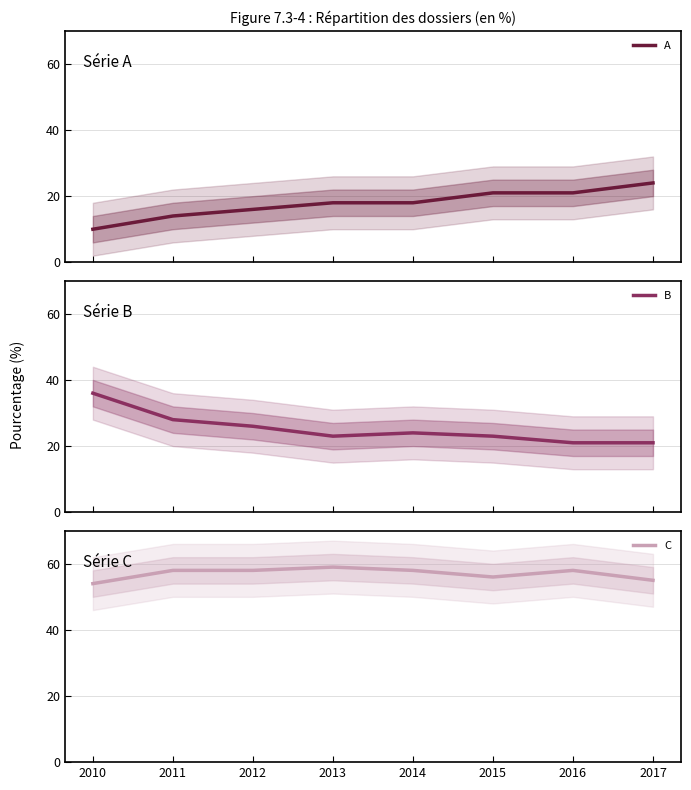

What is the spread (max minus min) of values at 2015?

35